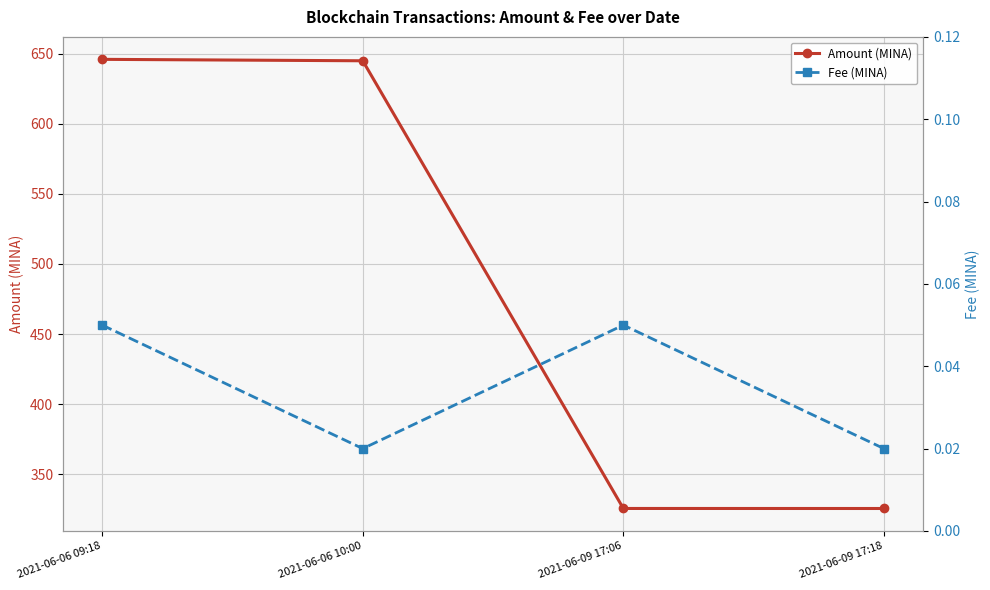

Between 2021-06-06 10:00 and 2021-06-09 17:06, which is larger?

2021-06-06 10:00